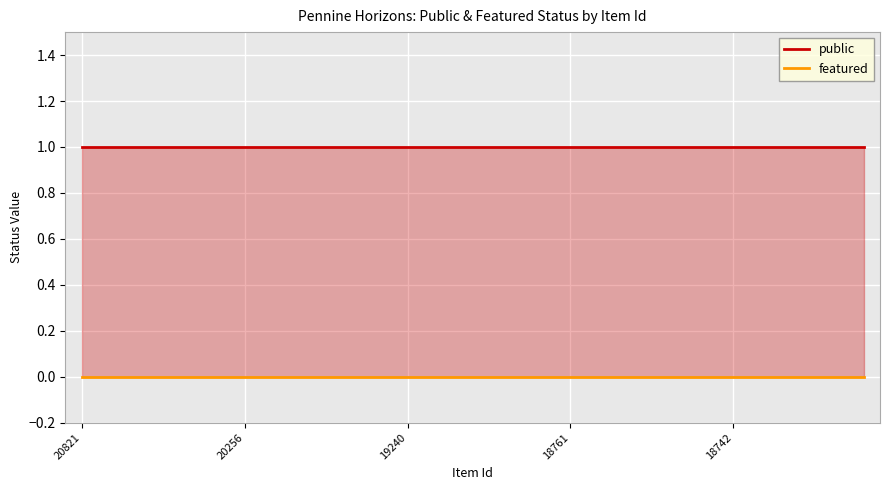

Which category has the highest value across all series?

20821